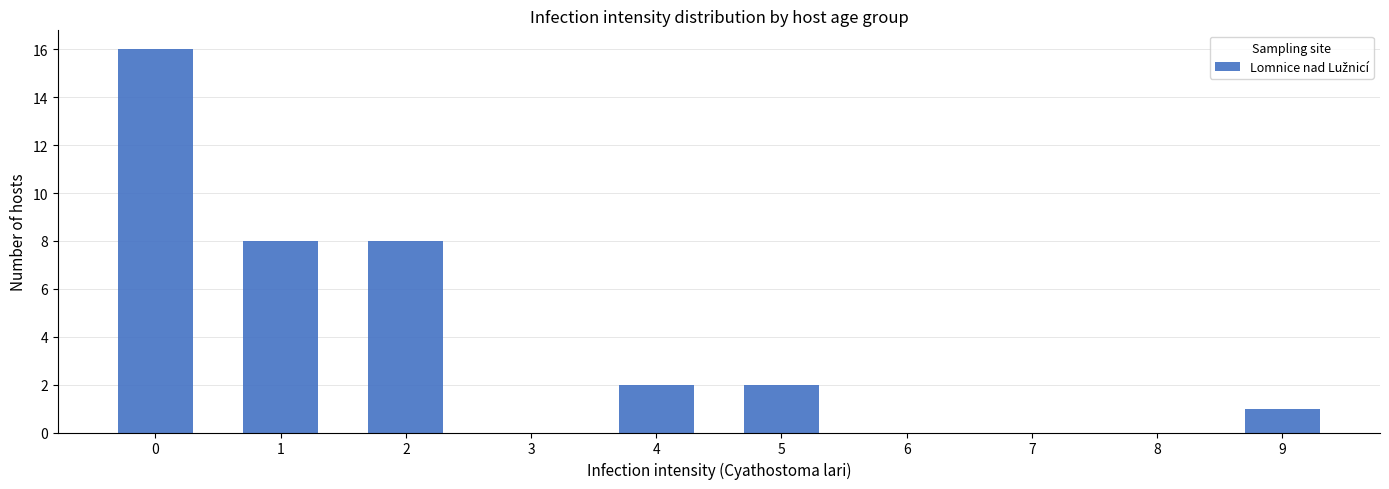

Reading right to left, extract all data points from this chart.

1	0	0	0	2	2	0	8	8	16